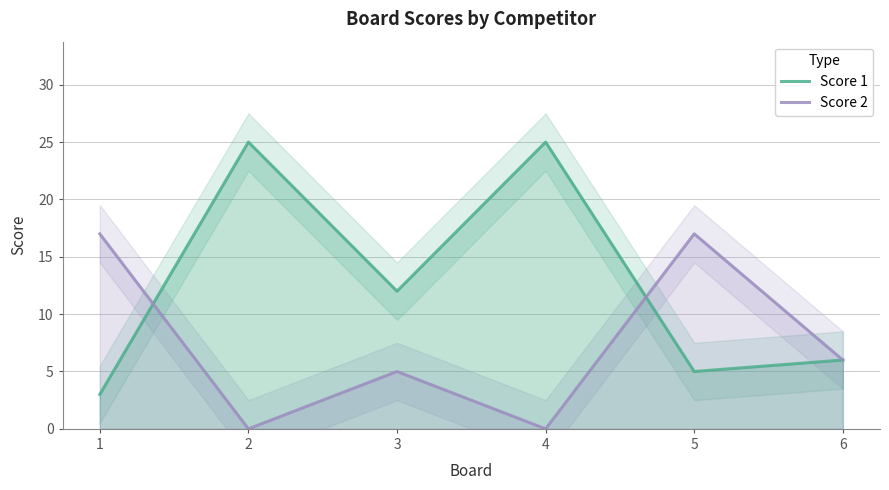

Is this an area chart (filled region under the line)?

No